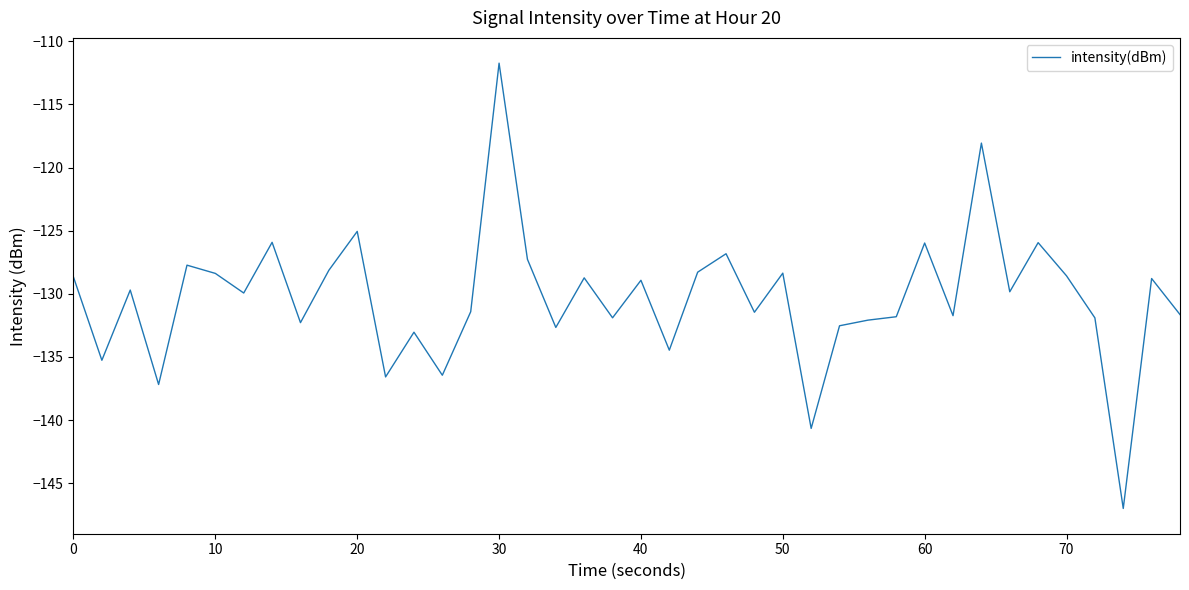

What is the maximum value shown in the chart?

-111.7